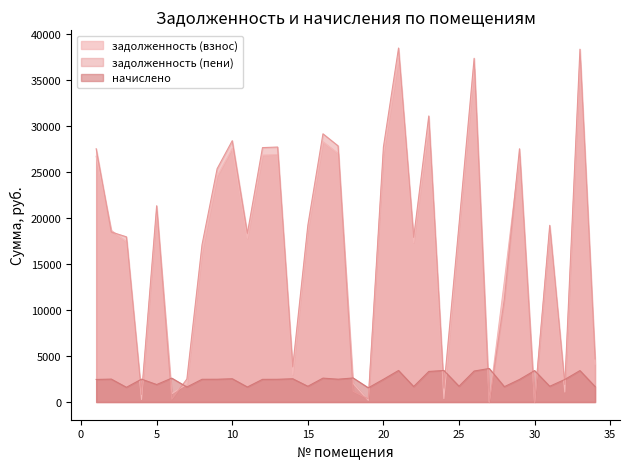

Which series has the largest range (max minus min)?

задолженность (пени)